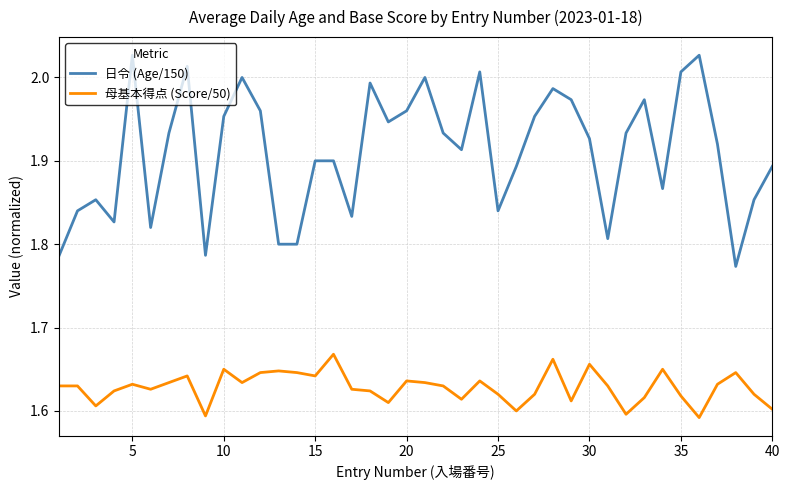

List the series in order of their overall mean, highest first.

日令 (Age/150), 母基本得点 (Score/50)